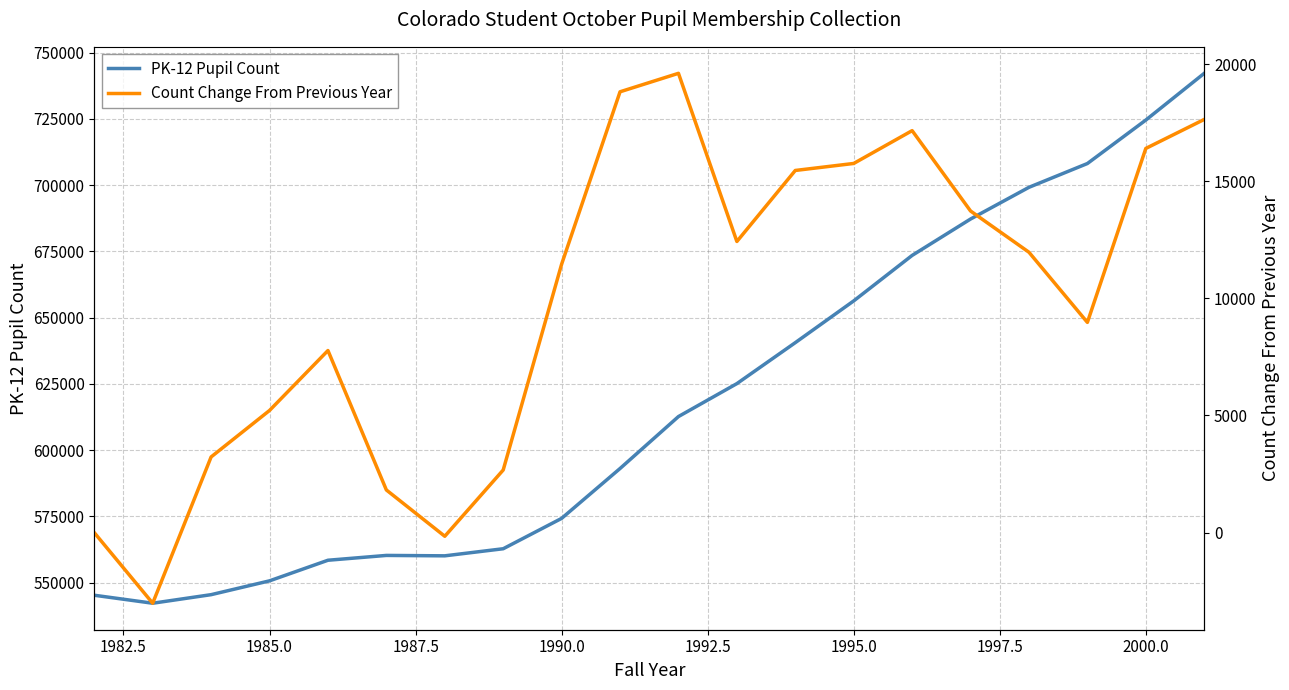

What is the lowest value of the PK-12 Pupil Count series?

542196